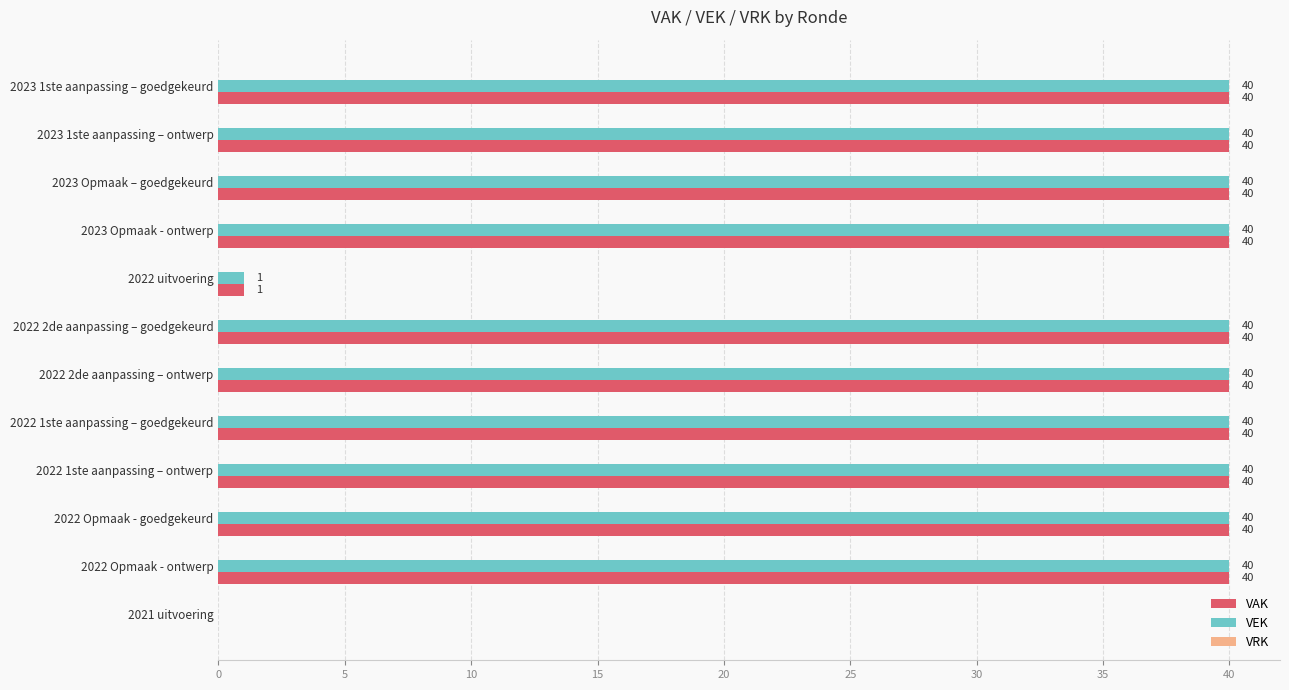

Is the value of VEK at 2021 uitvoering greater than the value of VAK at 2023 Opmaak – goedgekeurd?

No